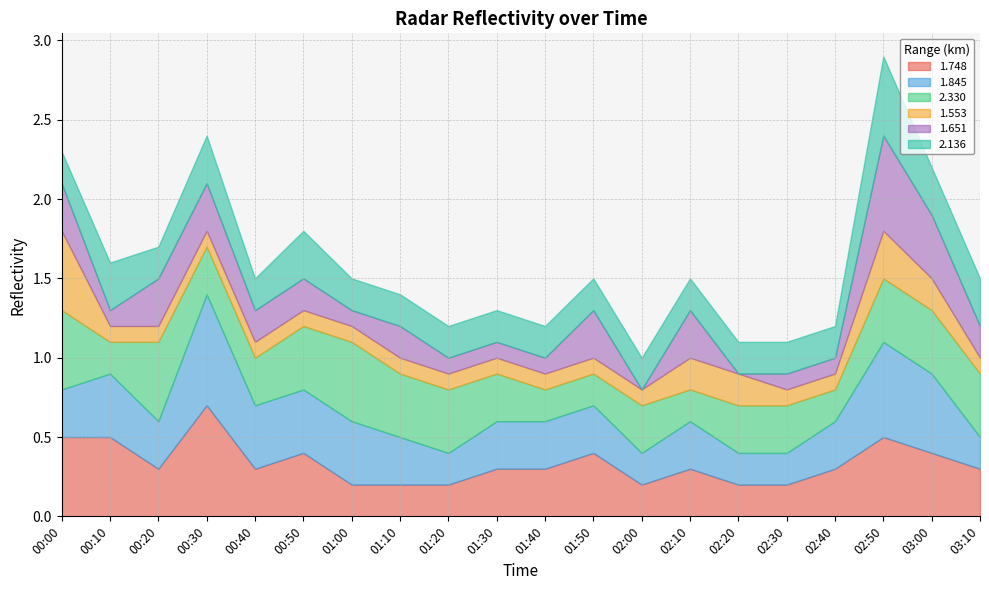

At which label does 1.748 reach its peak?

00:30